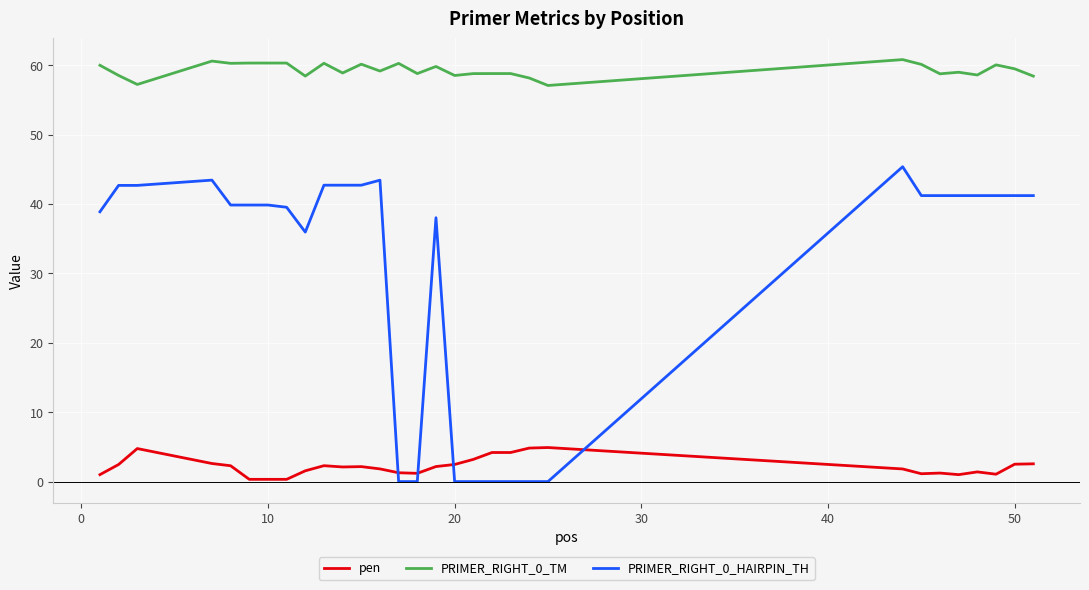

List the series in order of their overall mean, highest first.

PRIMER_RIGHT_0_TM, PRIMER_RIGHT_0_HAIRPIN_TH, pen